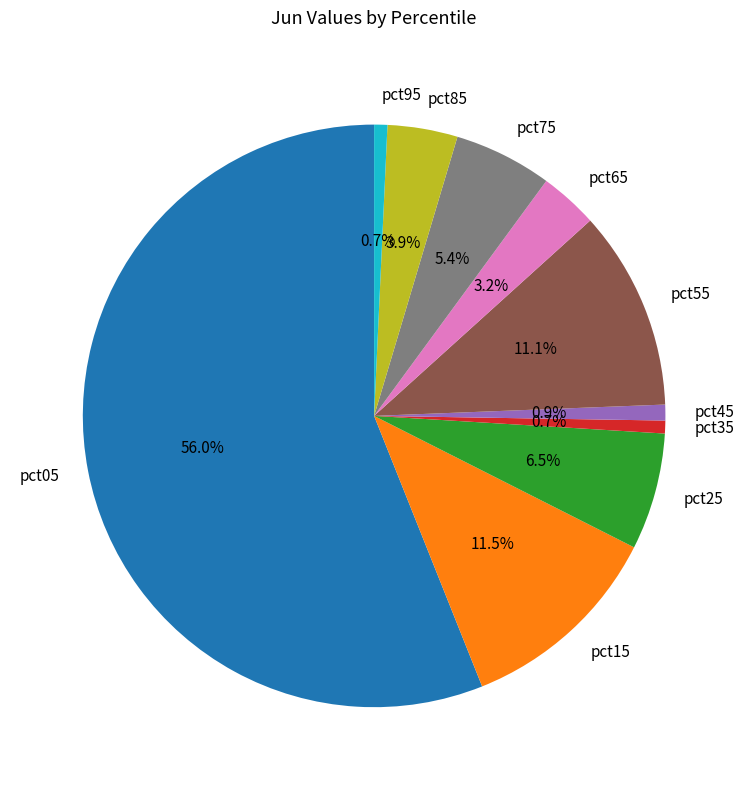

How many segments does this pie chart have?

10